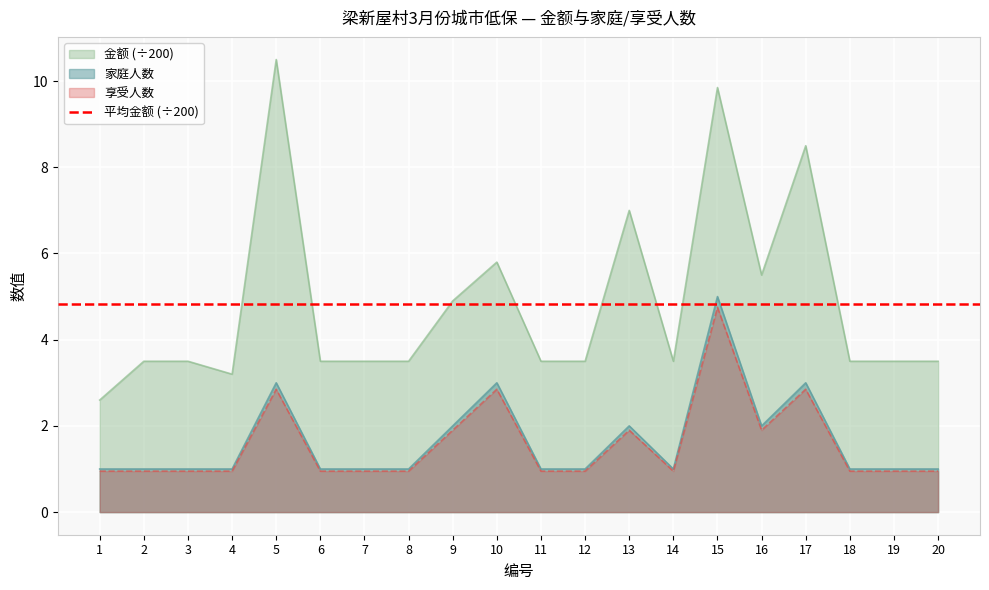

Reading left to right, what are all the values shown in this chart?

金额: 1=2.6	2=3.5	3=3.5	4=3.2	5=10.5	6=3.5	7=3.5	8=3.5	9=4.9	10=5.8	11=3.5	12=3.5	13=7.0	14=3.5	15=9.8	16=5.5	17=8.5	18=3.5	19=3.5	20=3.5
家庭人数: 1=1.0	2=1.0	3=1.0	4=1.0	5=3.0	6=1.0	7=1.0	8=1.0	9=2.0	10=3.0	11=1.0	12=1.0	13=2.0	14=1.0	15=5.0	16=2.0	17=3.0	18=1.0	19=1.0	20=1.0
享受人数: 1=0.9	2=0.9	3=0.9	4=0.9	5=2.8	6=0.9	7=0.9	8=0.9	9=1.9	10=2.8	11=0.9	12=0.9	13=1.9	14=0.9	15=4.8	16=1.9	17=2.8	18=0.9	19=0.9	20=0.9